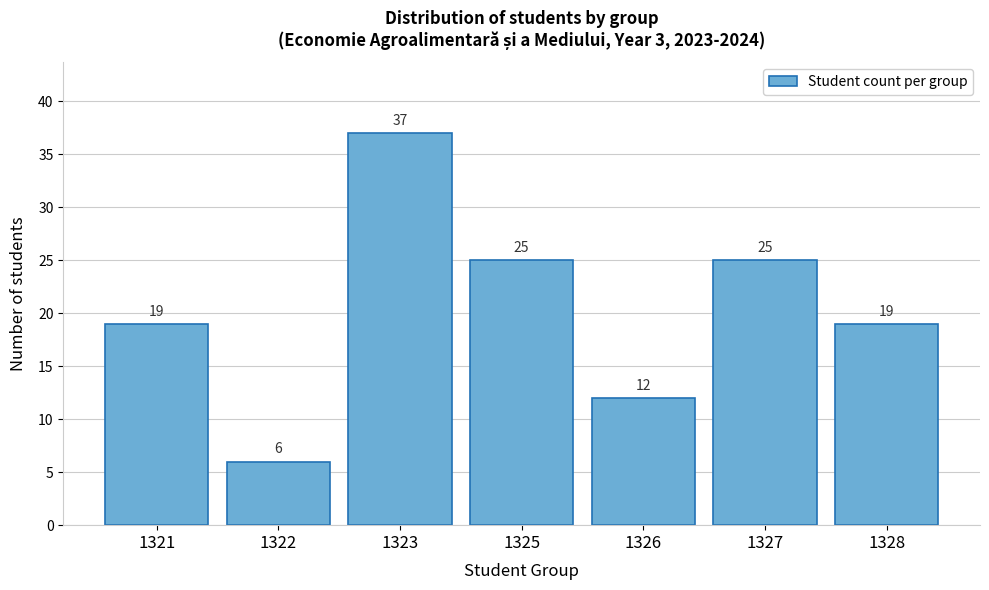

Reading right to left, extract all data points from this chart.

19	25	12	25	37	6	19